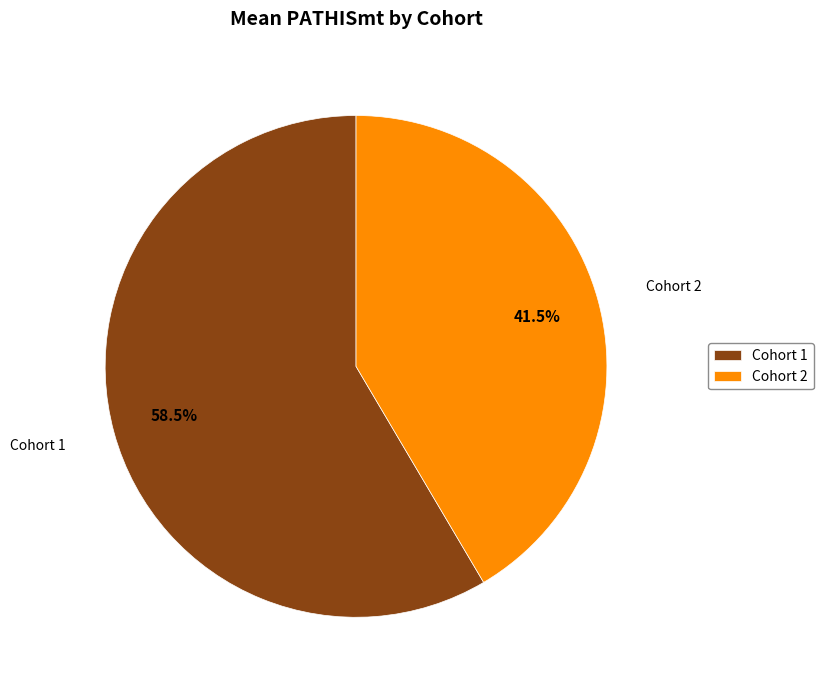

What percentage do Cohort 2 and Cohort 1 together represent?

100.0%